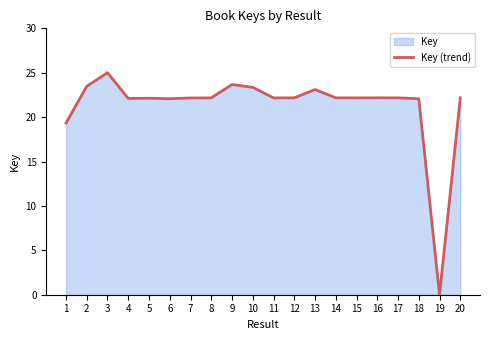

List the labels in order of value, smallest first.

19, 1, 6, 18, 4, 5, 7, 11, 8, 15, 17, 20, 12, 14, 16, 13, 10, 2, 9, 3